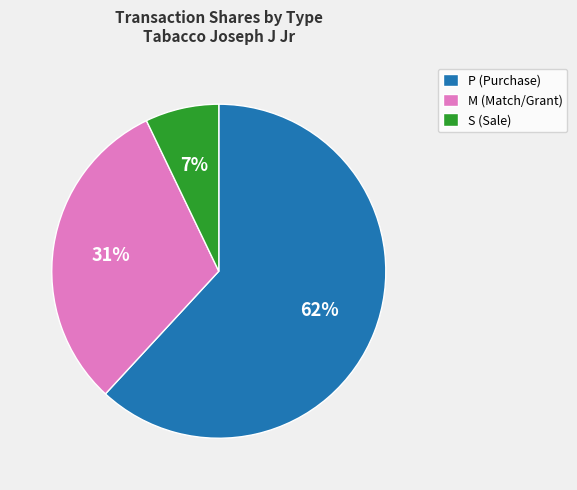

What is the smallest slice in the pie chart?

S (Sale)